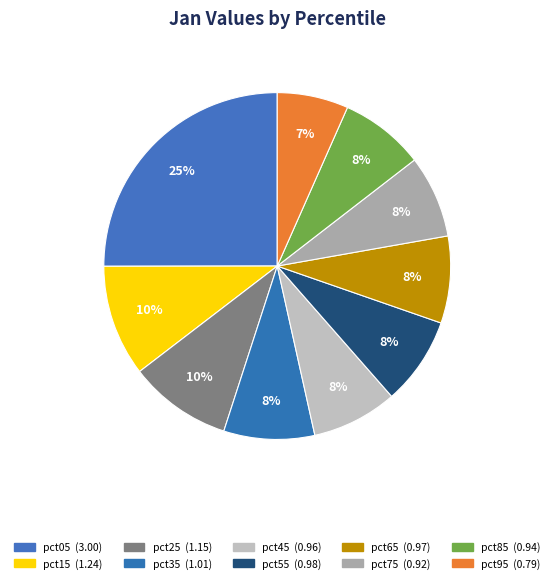

What is the ratio of the value at pct05 to the value at pct15?

2.4